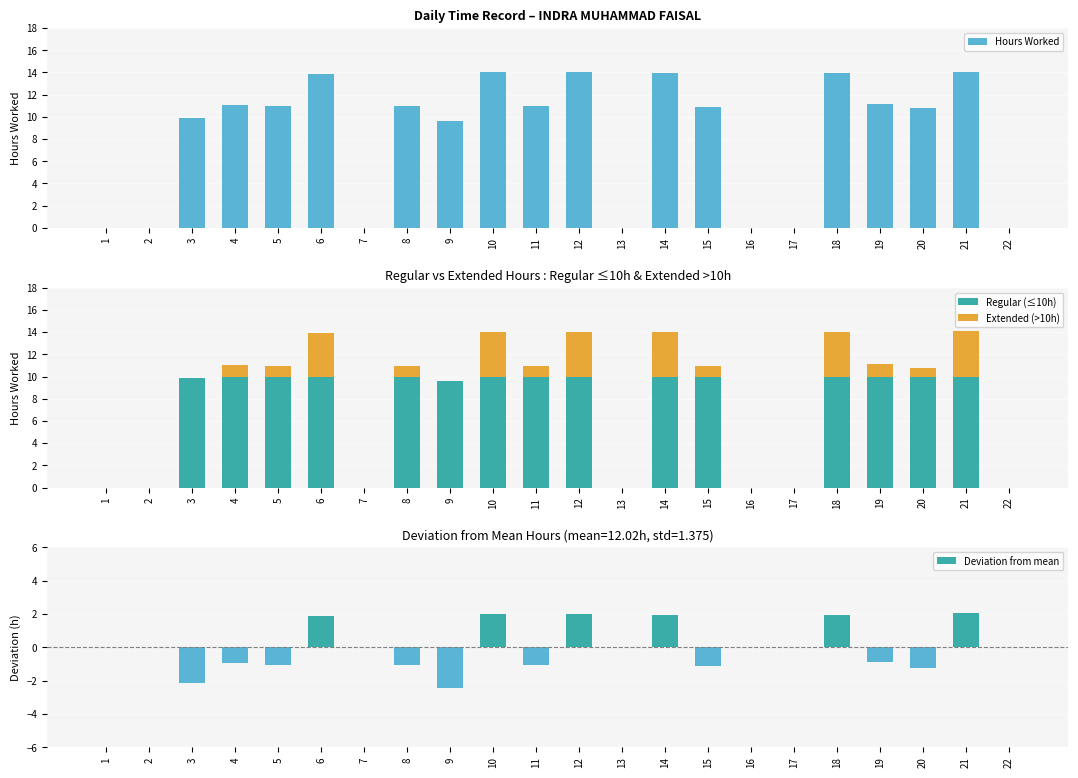

How many Extended (>10h) values are between 0 and 3?

16